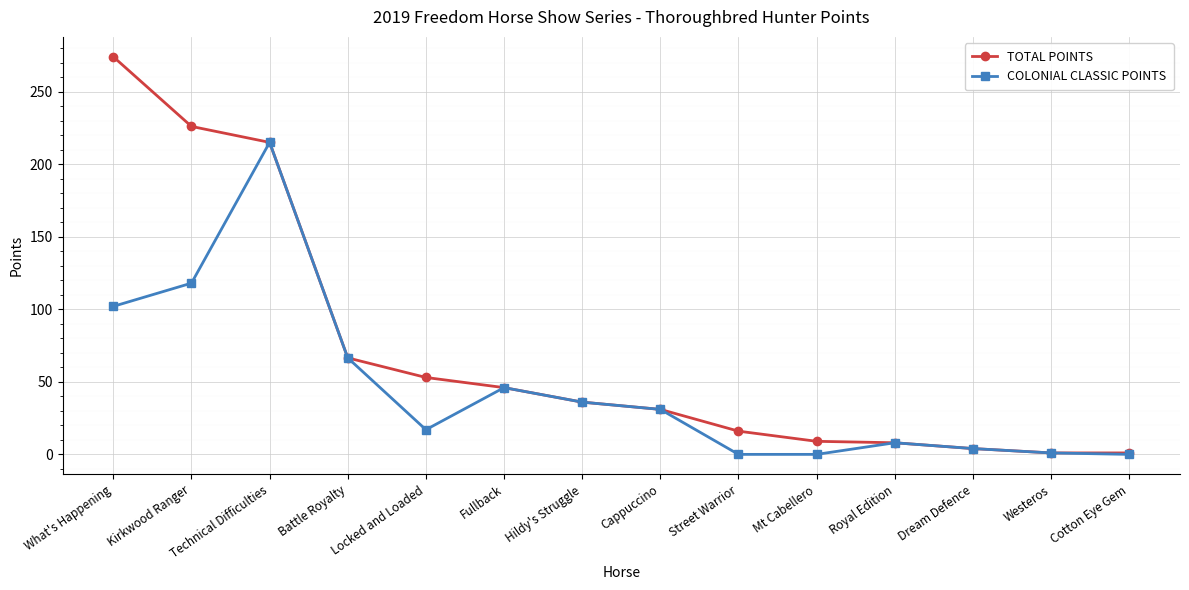

True or false: COLONIAL CLASSIC POINTS has more than 1 interior local peaks.

True